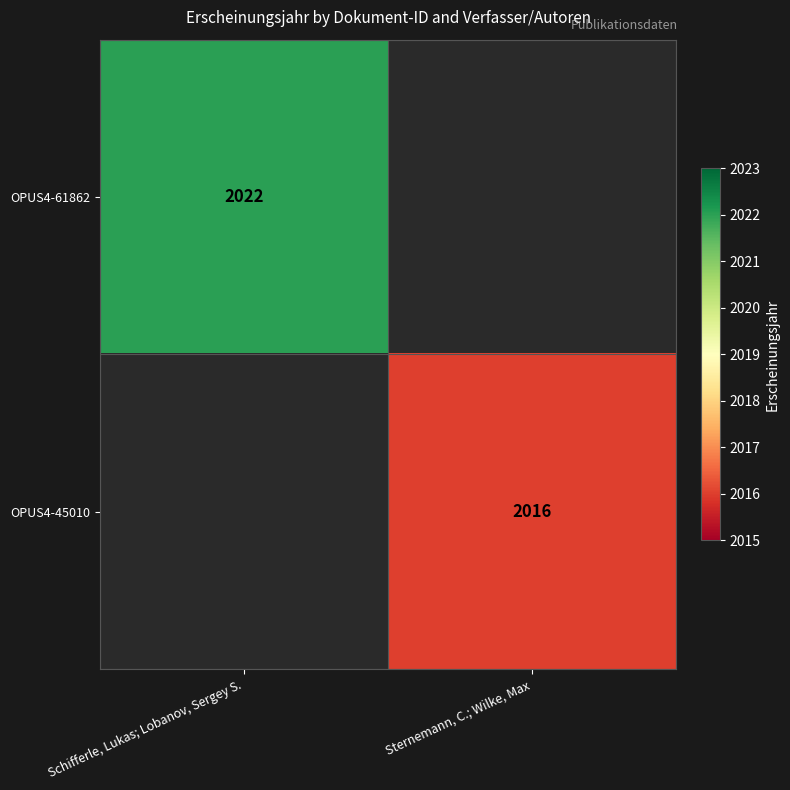

At how many categories does at least one series exceed 2017?

1